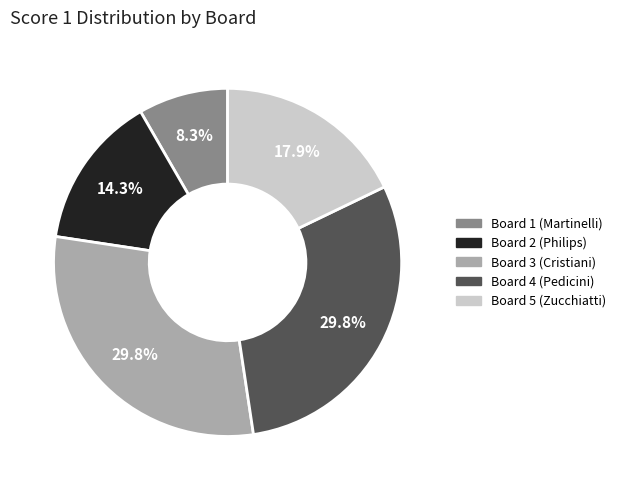

What portion of the pie excludes Board 5 (Zucchiatti)?

82.1%